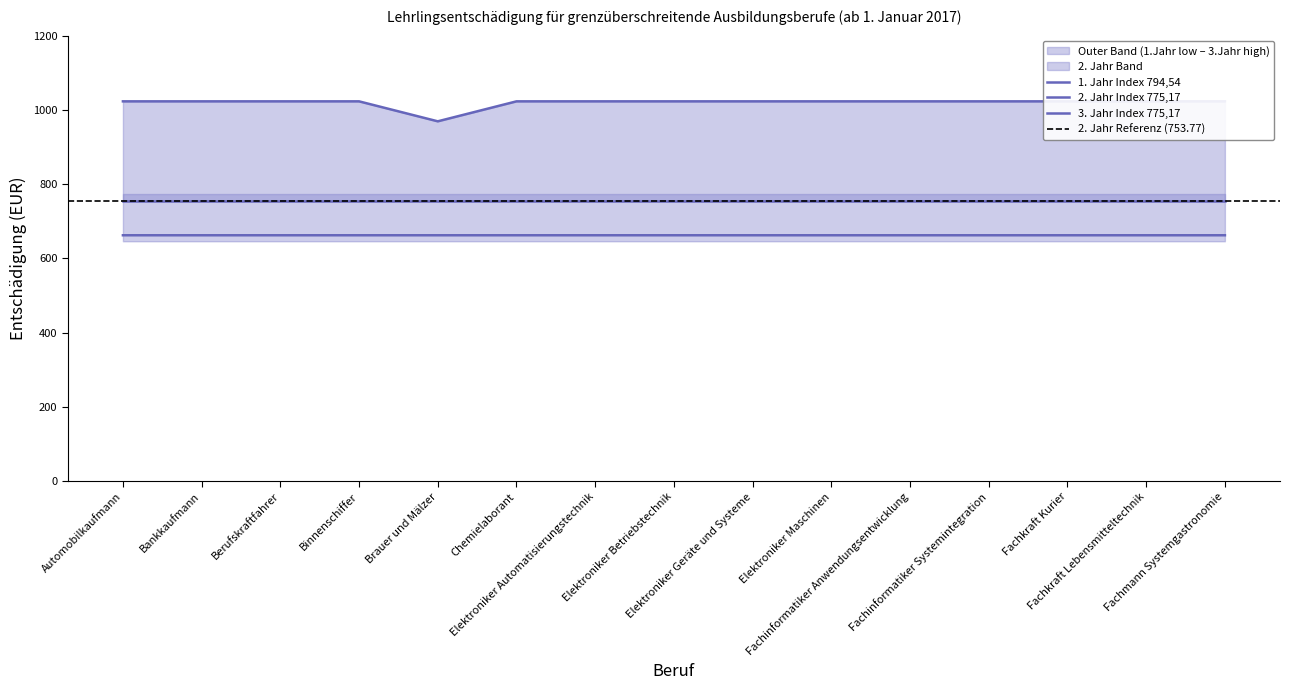

Between Fachkraft Lebensmitteltechnik and Chemielaborant, which is larger?

Fachkraft Lebensmitteltechnik